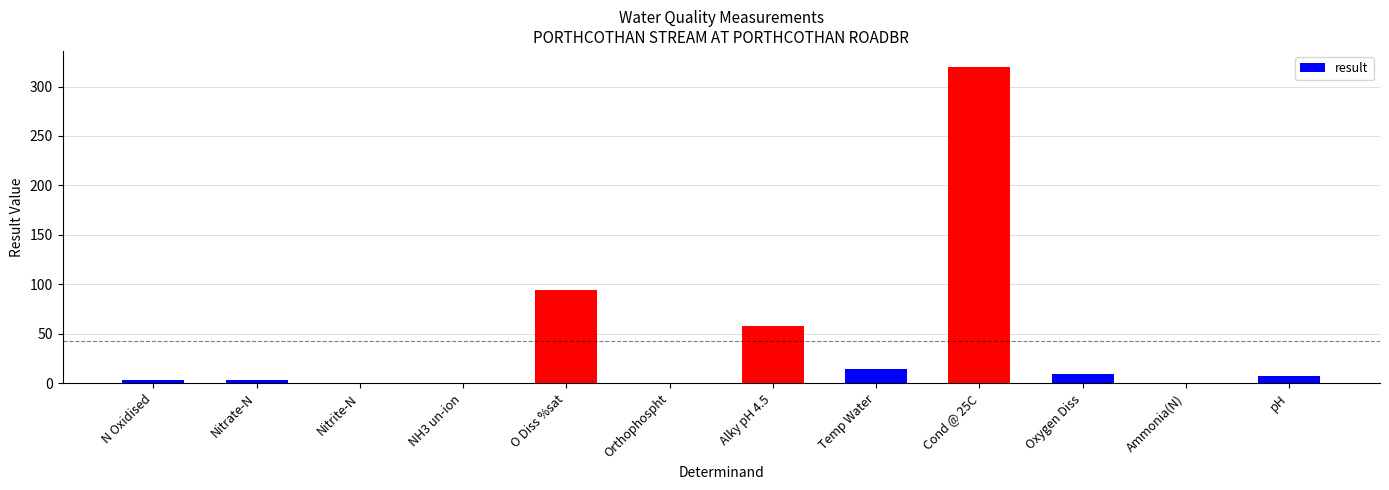

At which label is the value closest to 160?

O Diss %sat